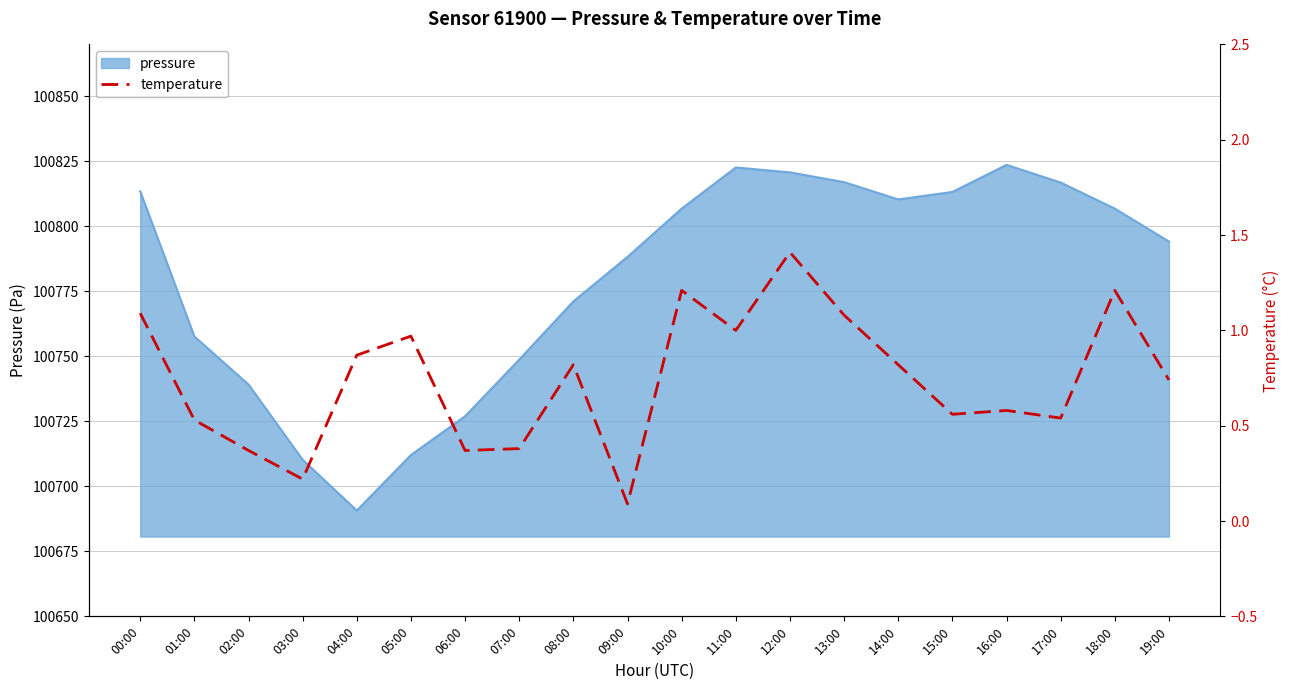

At which label is the value closest to 0?

09:00